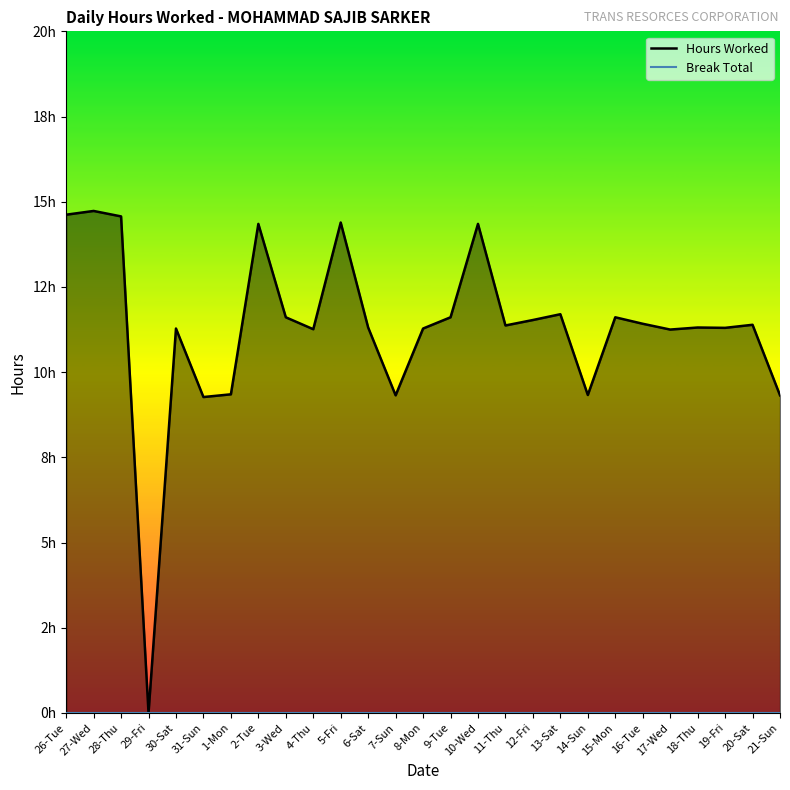

How many lines are shown in the chart?

2